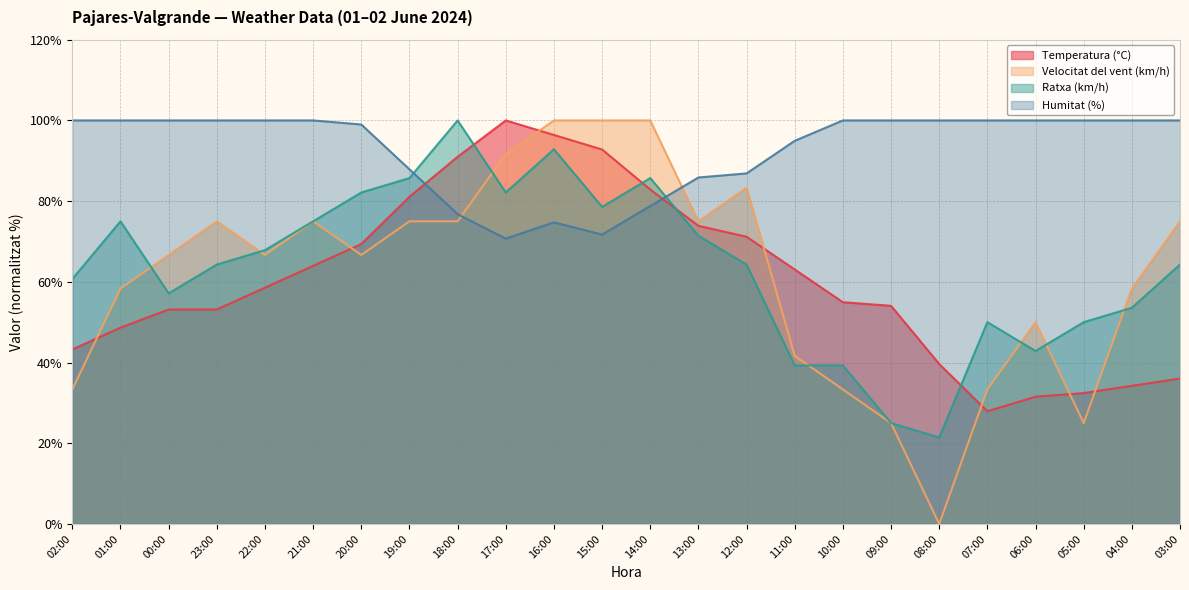

True or false: Temperatura (°C) has a value of 16.9 at 07:00.

False